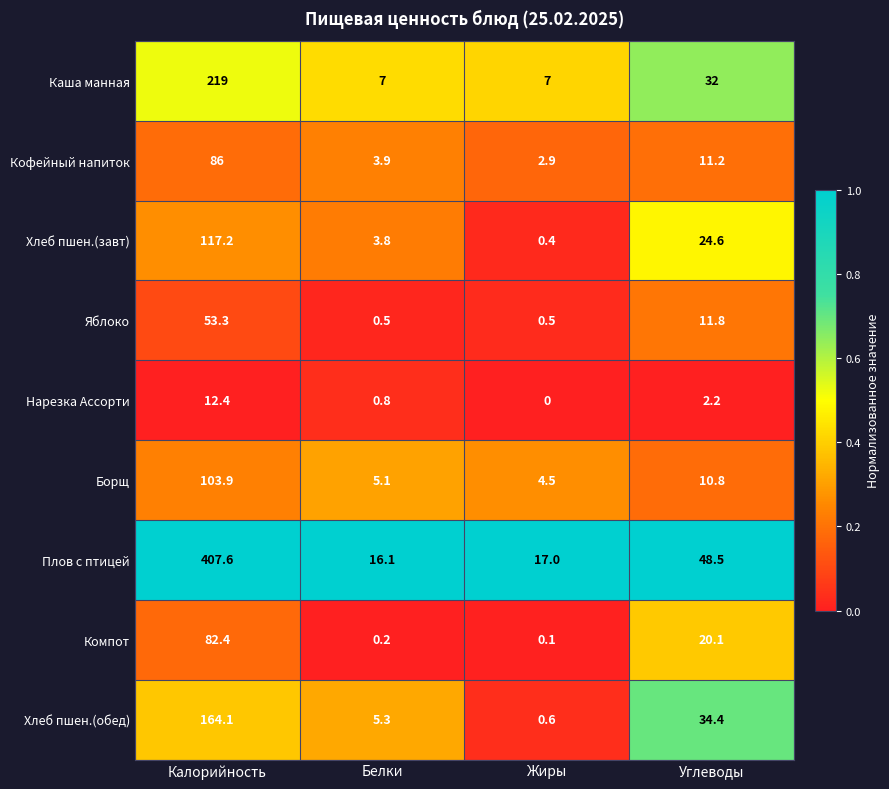

The Нарезка Ассорти series shows 1.2 at Белки. True or false?

False